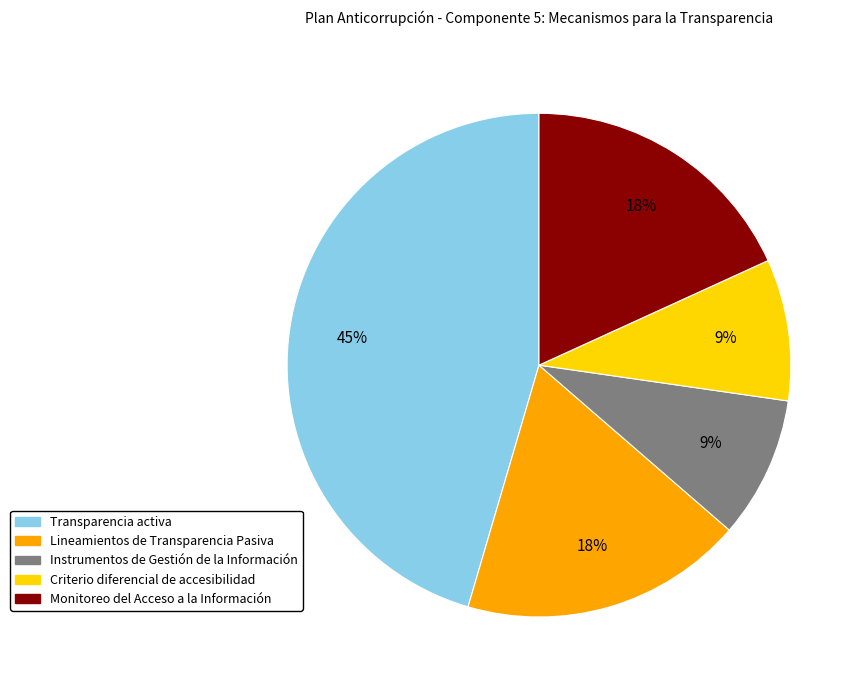

Is there a majority slice in this chart?

No